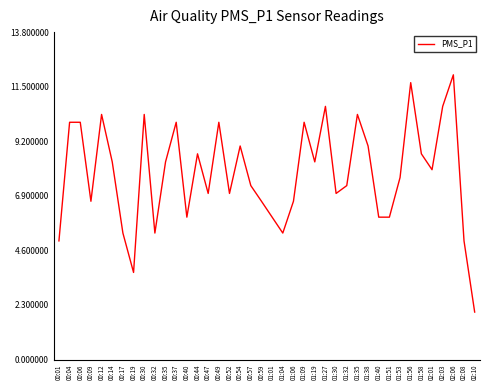

What is the maximum value shown in the chart?

12.0